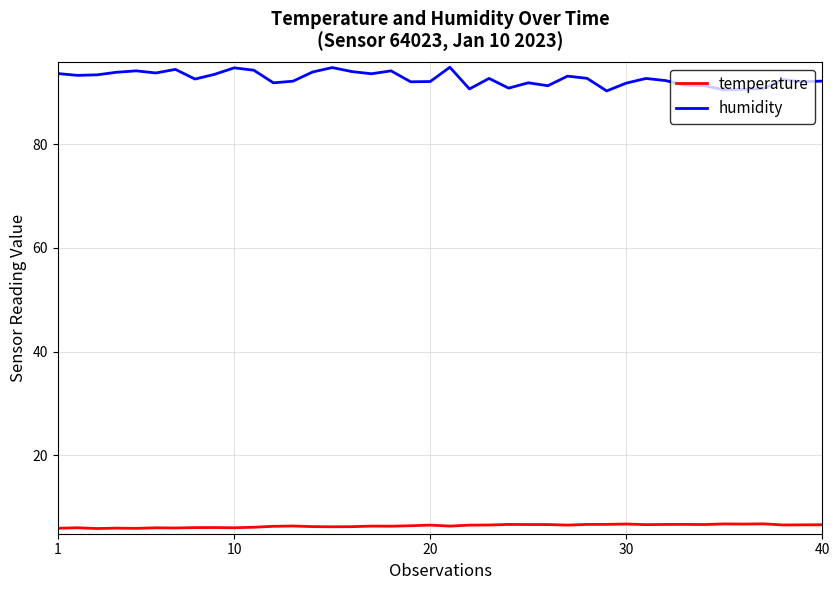

Rank the series by their maximum value, from lowest to highest.

temperature, humidity